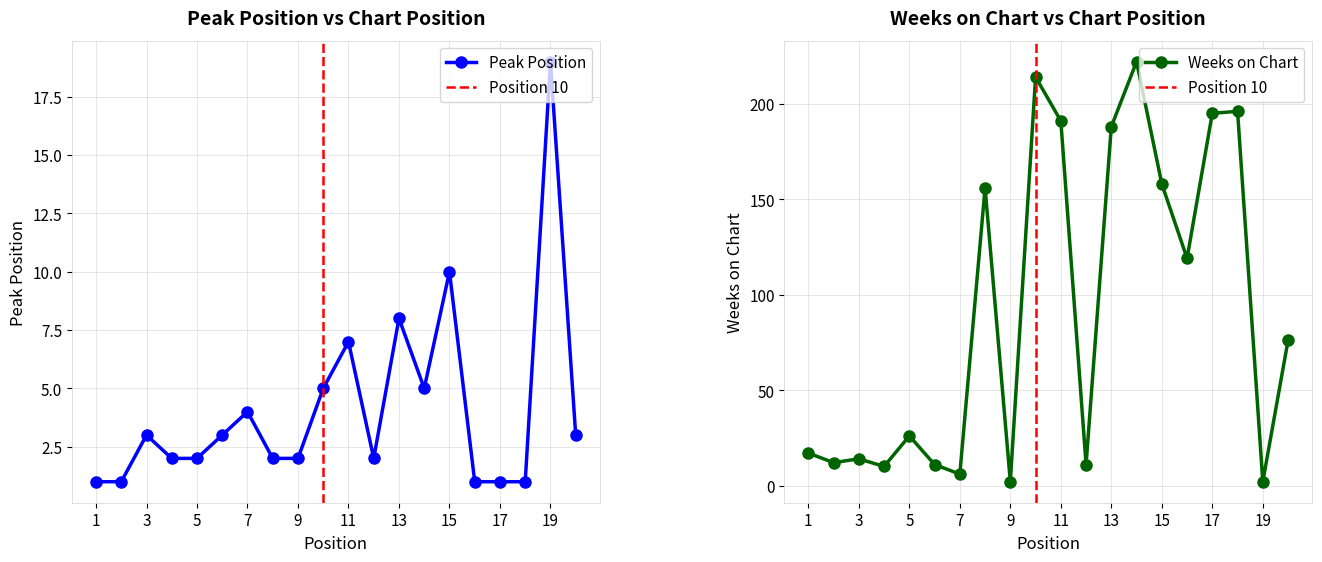

Between 16 and 7, which is larger?

7